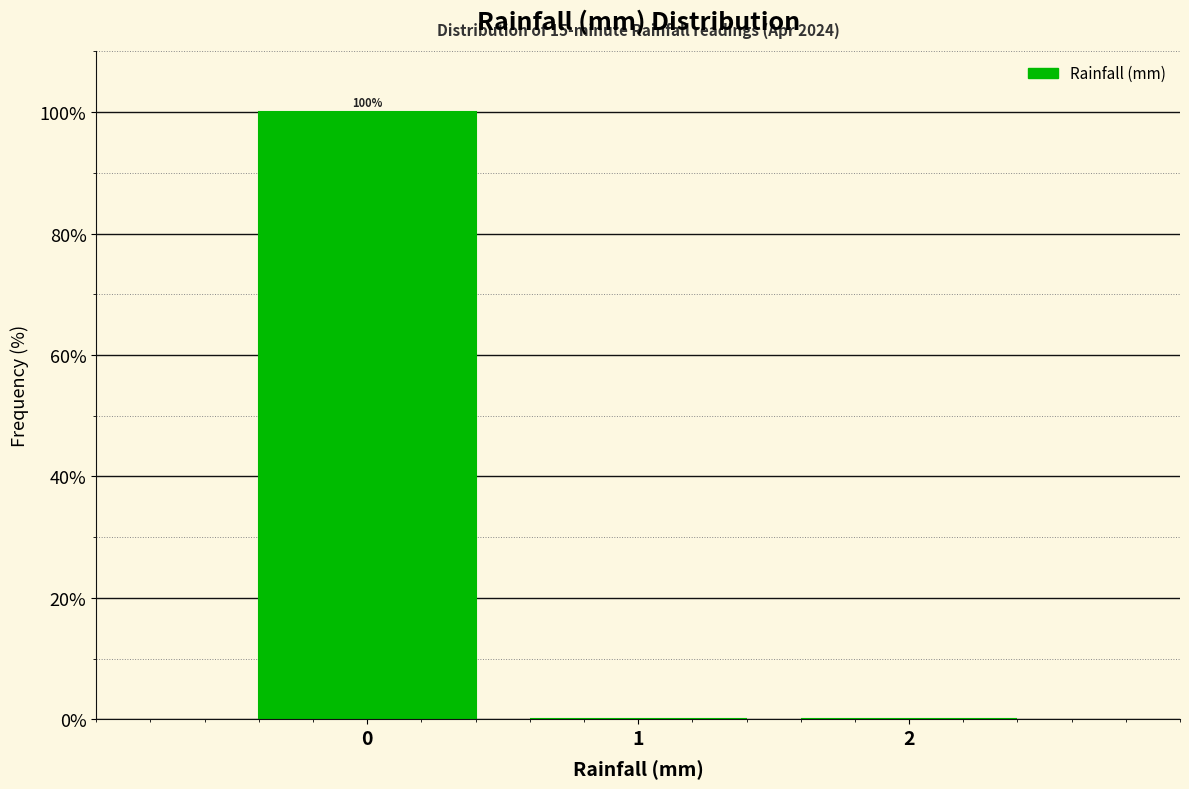

Which range on the x-axis has the tallest bar?

-0.5 to 0.5